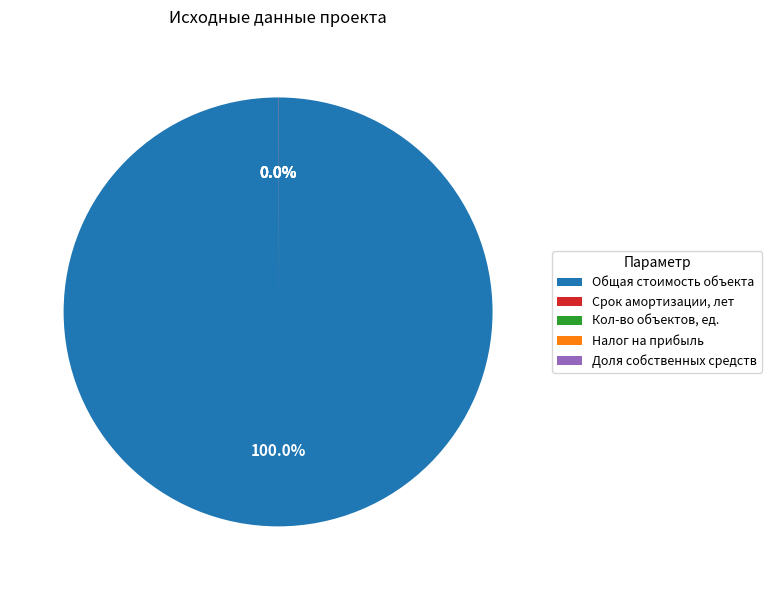

Is there any slice that represents more than half of the pie?

Yes